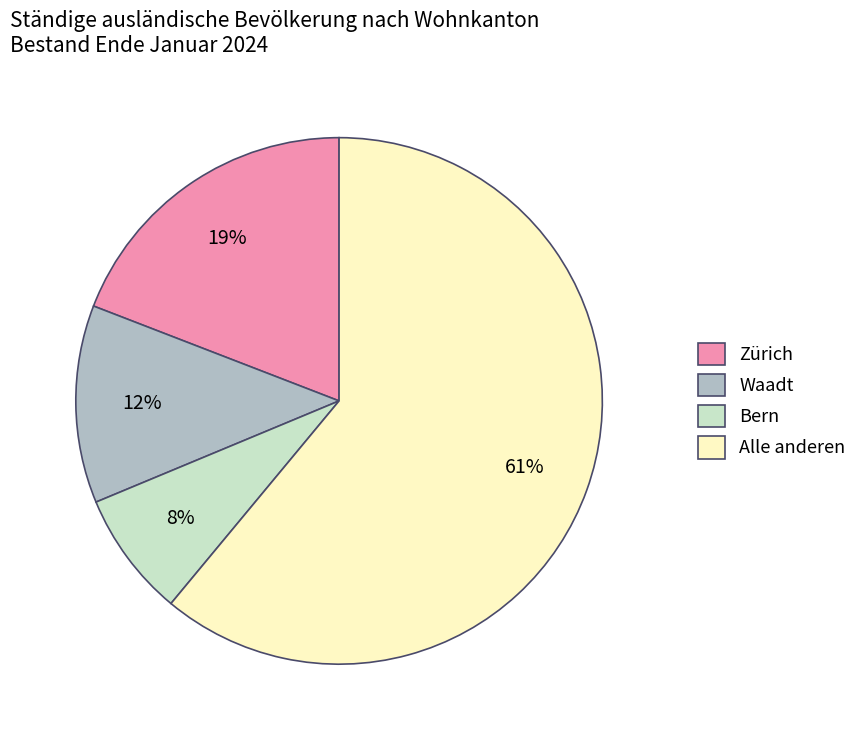

Count the number of slices in the pie.

4